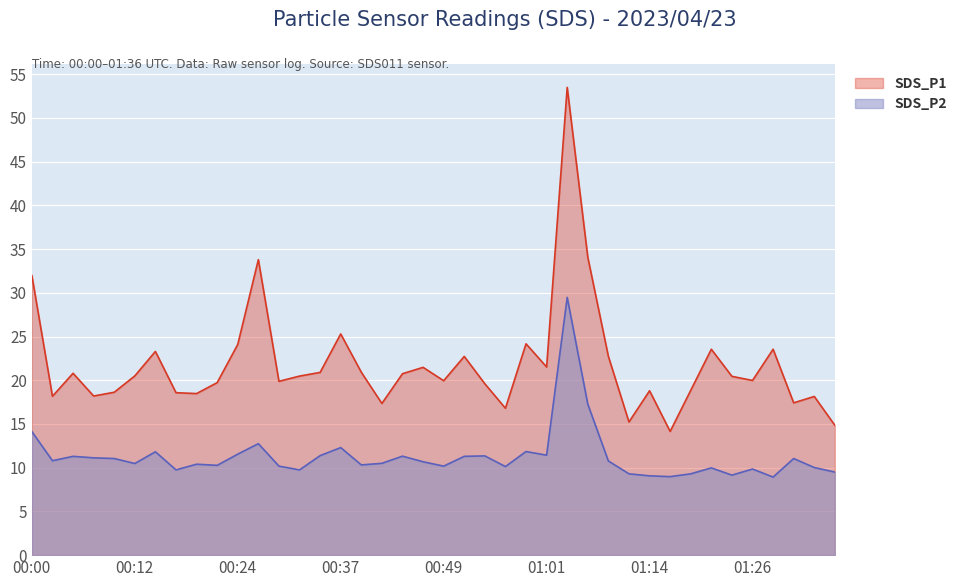

What position from the left is 00:46?

20